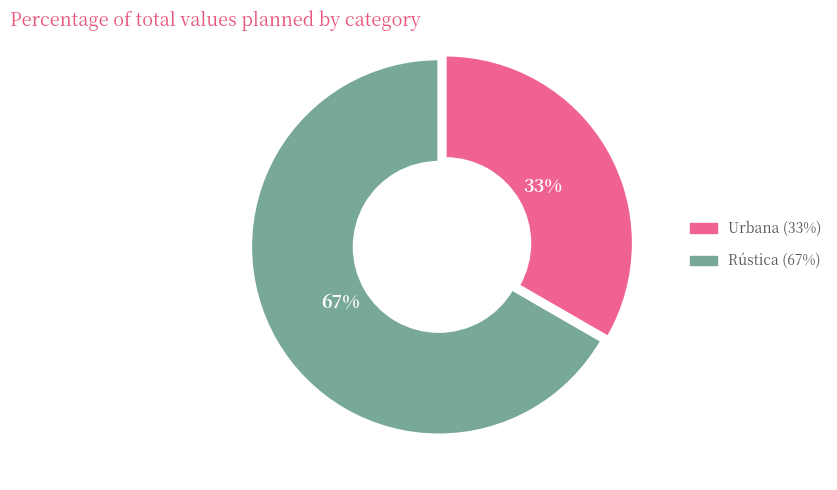

Does Rústica account for over 50% of the chart?

Yes